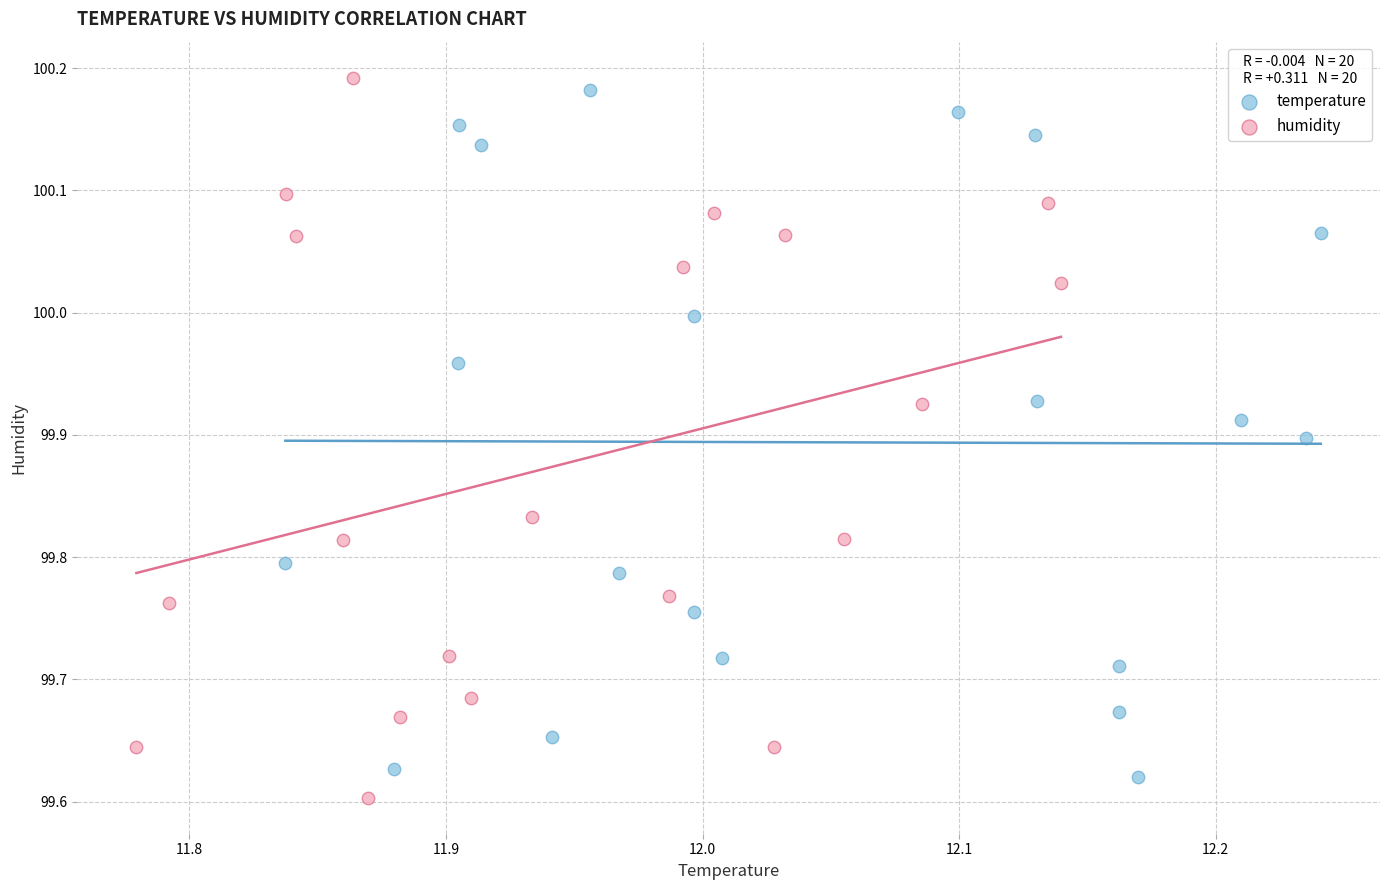

Which series contains the highest Y value?

humidity